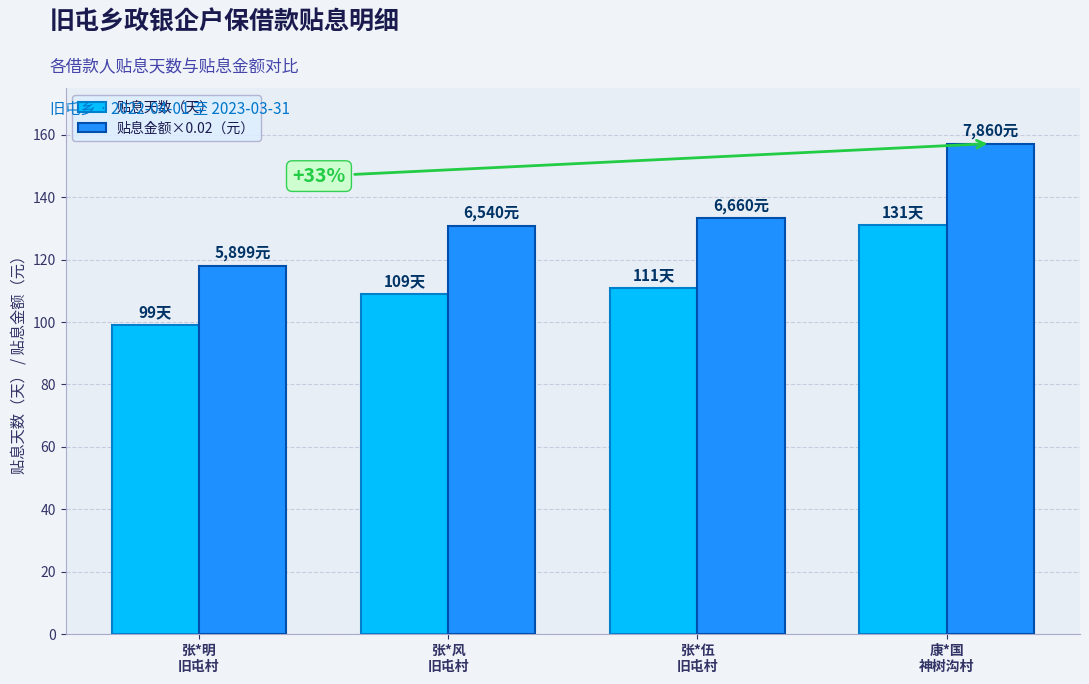

List the series in order of their peak value, lowest first.

贴息天数（天）, 贴息金额×0.02（元）